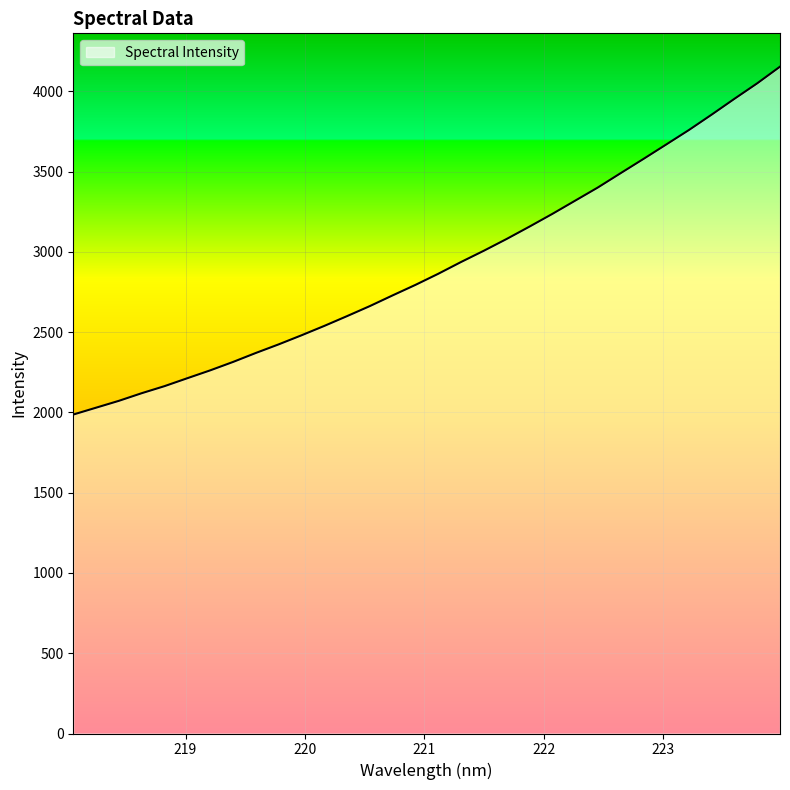

What is the greatest value displayed?

4154.6